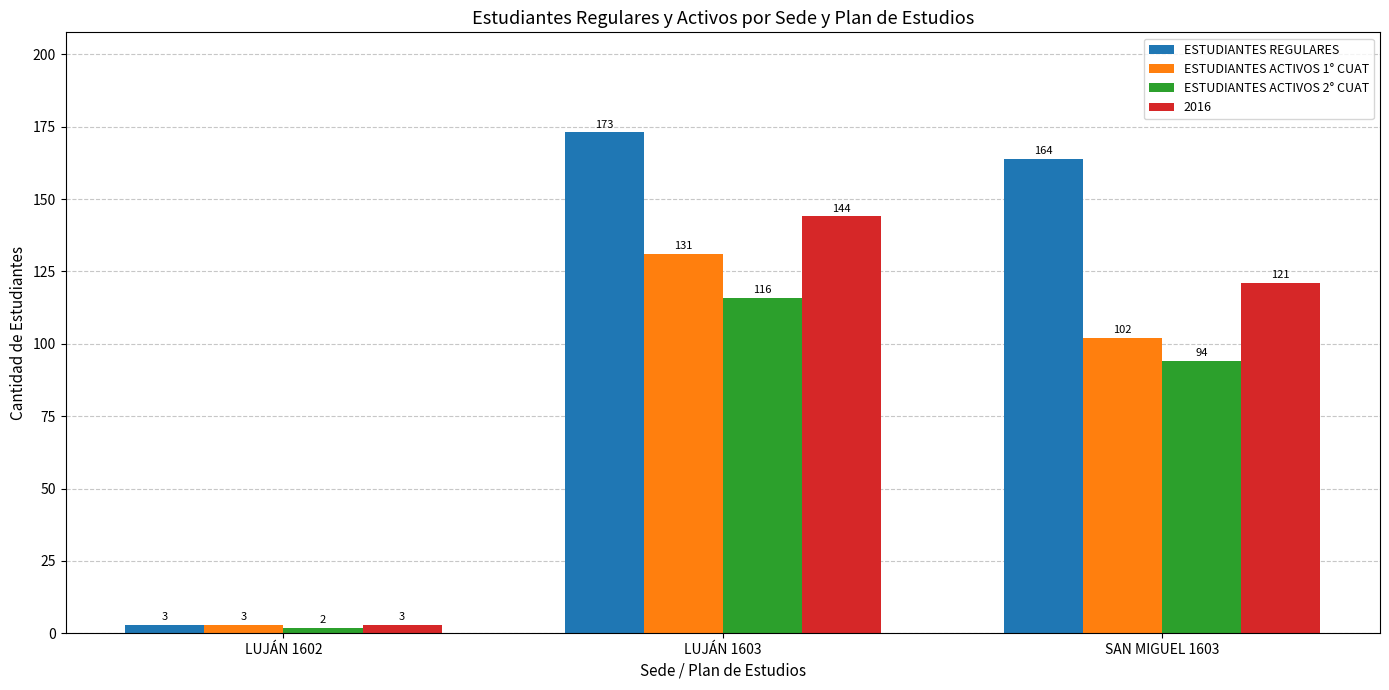

Count the number of data series in this chart.

4